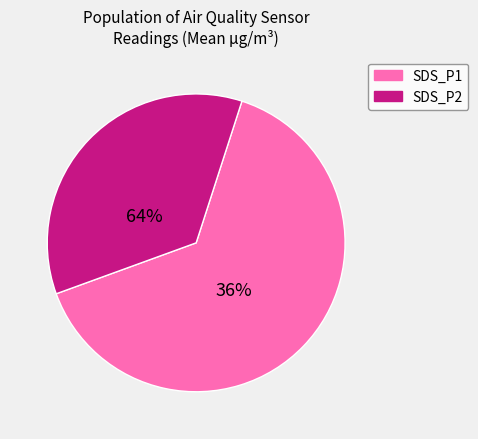

To the nearest percent, what is the combined percentage of SDS_P2 and SDS_P1?

100%